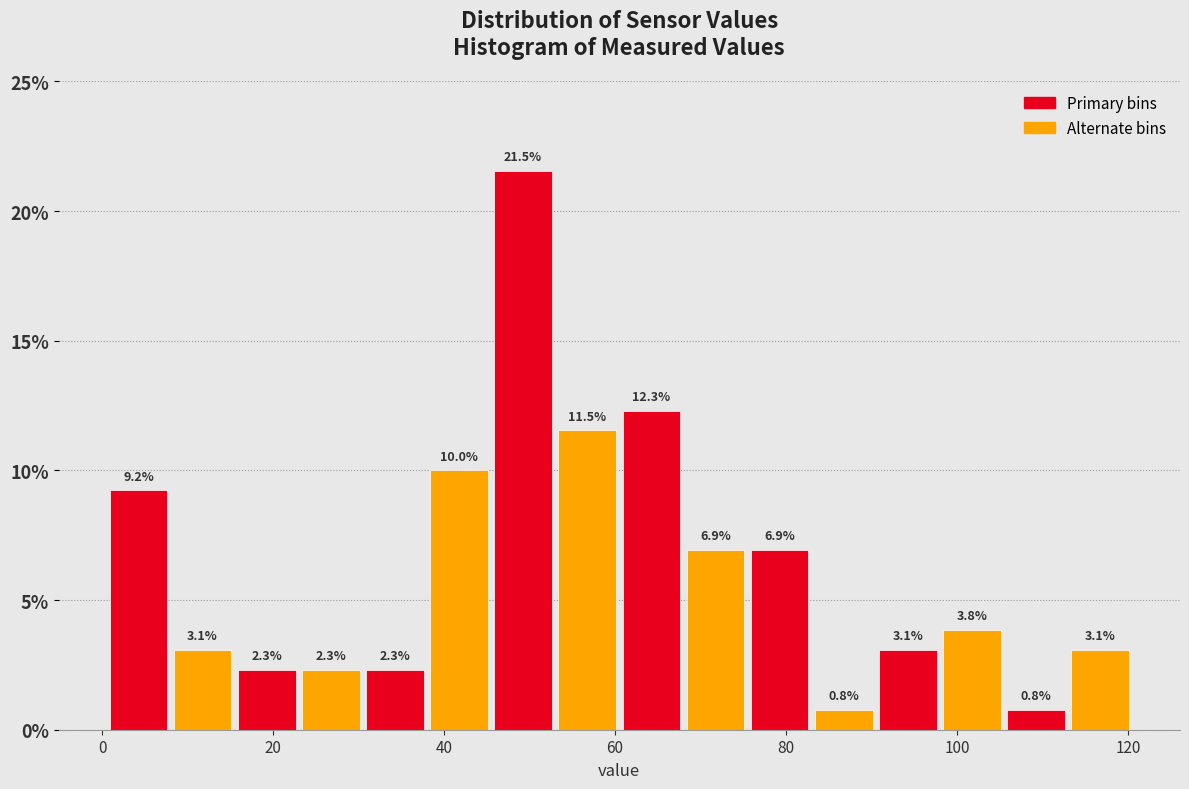

Around what value on the x-axis is the tallest bar? Give the approximate position of its centre, as read against the axis.

50